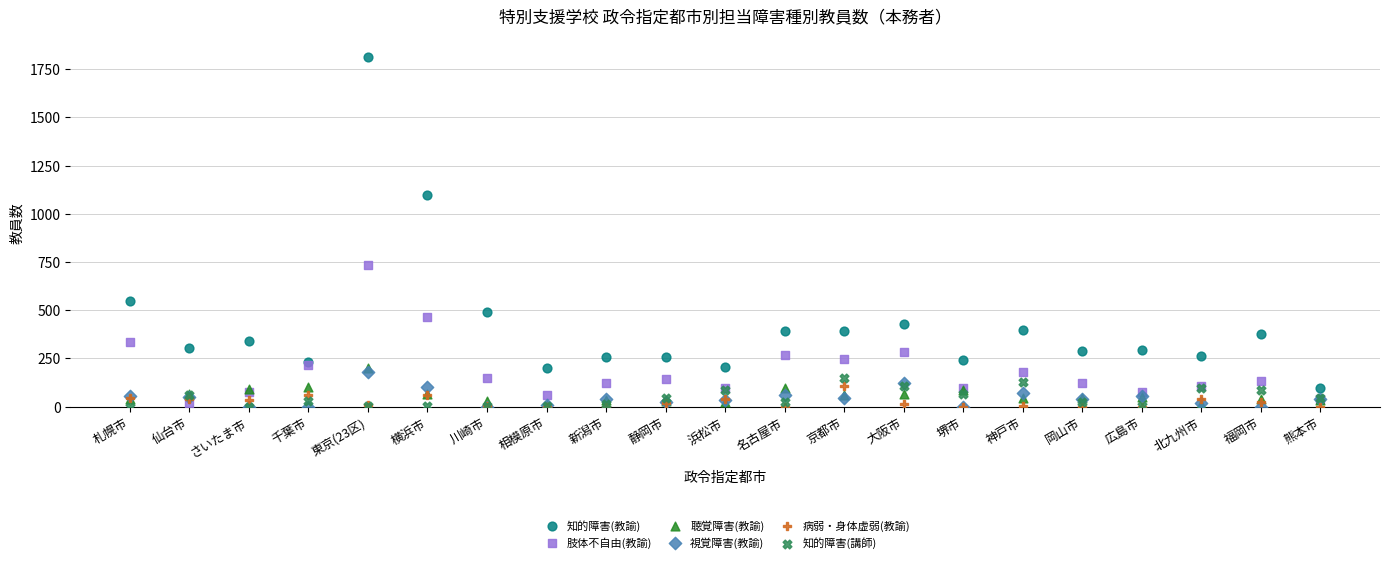

Which series reaches the maximum Y coordinate?

知的障害(教諭)